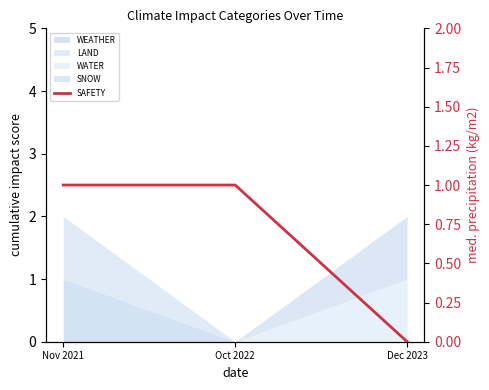

Between Dec 2023 and Nov 2021, which is larger?

Nov 2021